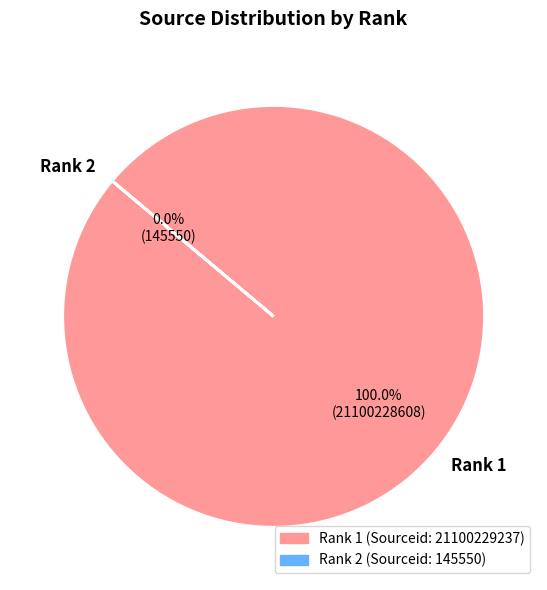

Is it true that 2 is 0% of the pie?

True